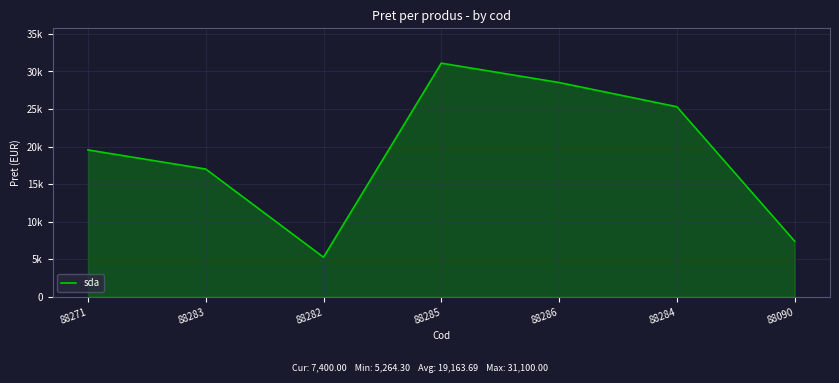

List the labels in order of value, smallest first.

88282, 88090, 88283, 88271, 88284, 88286, 88285